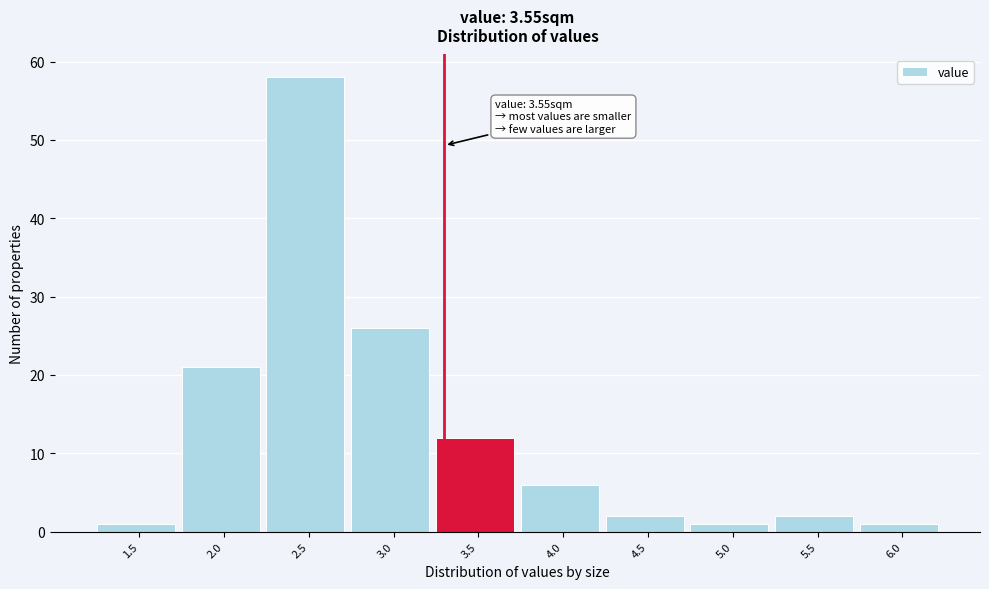

Reading left to right, list all the values displayed in this chart.

1	21	58	26	12	6	2	1	2	1